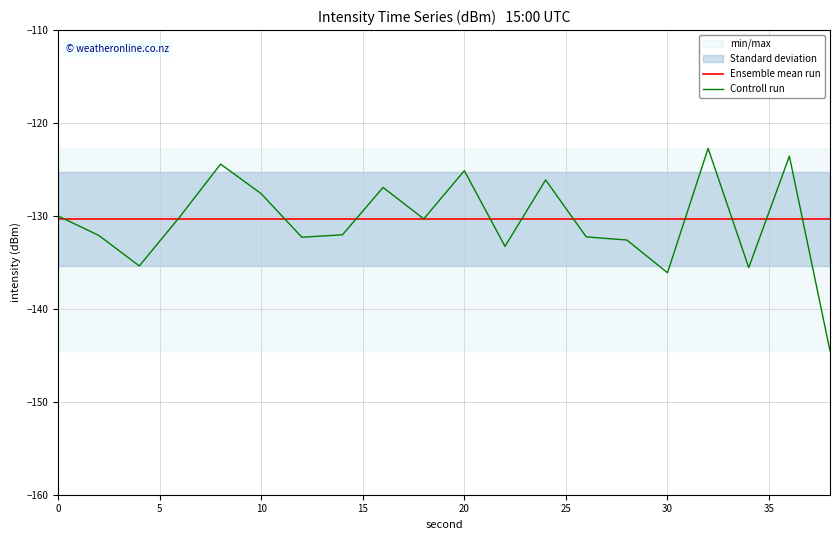

Reading left to right, what are all the values shown in this chart?

Ensemble mean run: -130.4	-130.4	-130.4	-130.4	-130.4	-130.4	-130.4	-130.4	-130.4	-130.4	-130.4	-130.4	-130.4	-130.4	-130.4	-130.4	-130.4	-130.4	-130.4	-130.4
Controll run: -130.0	-132.1	-135.4	-130.1	-124.4	-127.6	-132.3	-132.0	-126.9	-130.3	-125.1	-133.3	-126.1	-132.3	-132.6	-136.1	-122.7	-135.6	-123.6	-144.5